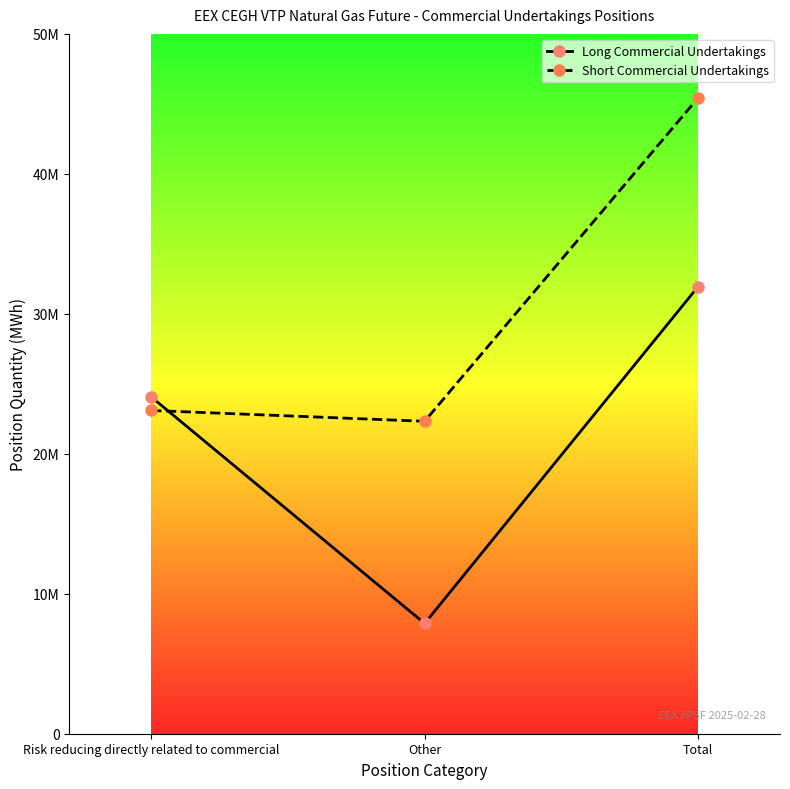

What are all the series names shown in the legend?

Long Commercial Undertakings, Short Commercial Undertakings